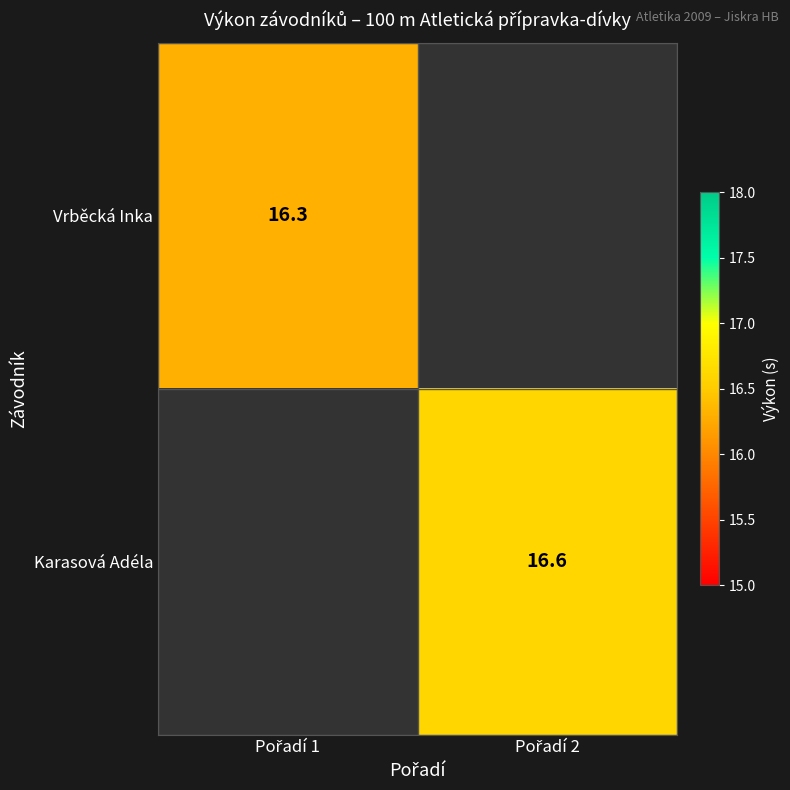

What value does the Karasová Adéla series have at Pořadí 2?

16.6